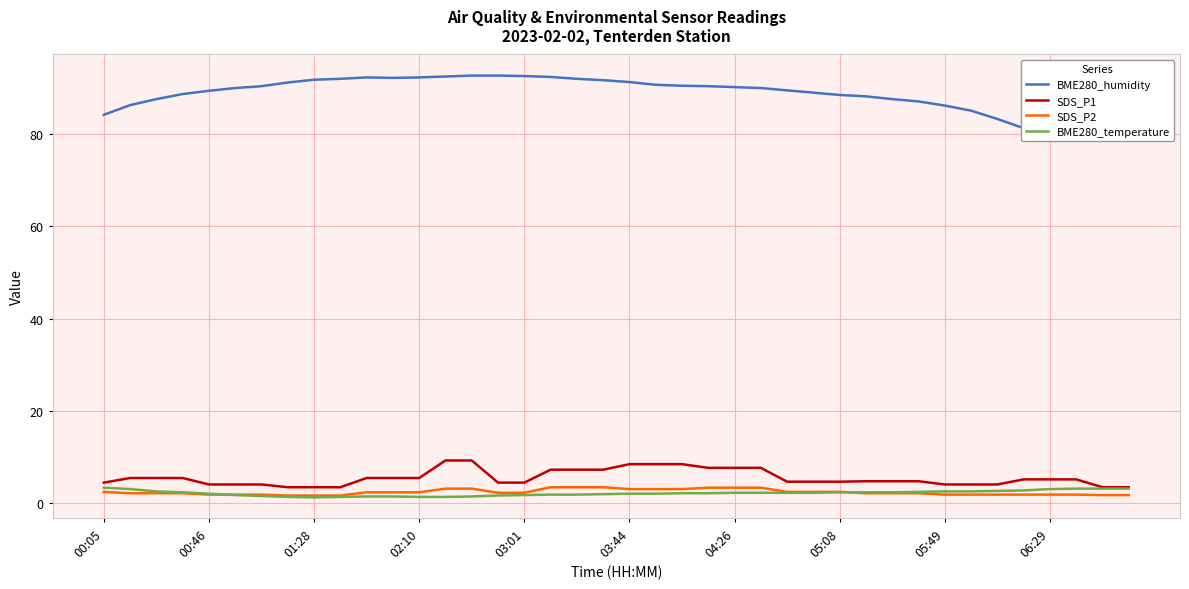

Reading left to right, what are all the values shown in this chart?

BME280_humidity: 84.2	86.3	87.6	88.7	89.4	90.0	90.4	91.2	91.8	92.0	92.3	92.2	92.3	92.5	92.7	92.7	92.6	92.4	92.0	91.7	91.3	90.7	90.5	90.4	90.2	90.0	89.5	89.0	88.5	88.2	87.6	87.1	86.2	85.1	83.3	81.3	79.9	79.1	79.5	79.0
SDS_P1: 4.5	5.5	5.5	5.5	4.1	4.1	4.1	3.5	3.5	3.5	5.5	5.5	5.5	9.3	9.3	4.5	4.5	7.3	7.3	7.3	8.5	8.5	8.5	7.7	7.7	7.7	4.7	4.7	4.7	4.8	4.8	4.8	4.1	4.1	4.1	5.2	5.2	5.2	3.5	3.5
SDS_P2: 2.5	2.2	2.2	2.2	1.9	1.9	1.9	1.7	1.7	1.7	2.4	2.4	2.4	3.2	3.2	2.3	2.3	3.5	3.5	3.5	3.1	3.1	3.1	3.4	3.4	3.4	2.5	2.5	2.5	2.2	2.2	2.2	1.9	1.9	1.9	1.9	1.9	1.9	1.8	1.8
BME280_temperature: 3.4	3.1	2.6	2.4	2.1	1.8	1.6	1.4	1.3	1.4	1.5	1.5	1.4	1.4	1.5	1.7	1.8	1.9	1.9	2.0	2.1	2.1	2.2	2.2	2.3	2.3	2.3	2.3	2.4	2.4	2.4	2.5	2.6	2.6	2.7	2.8	3.1	3.2	3.2	3.2